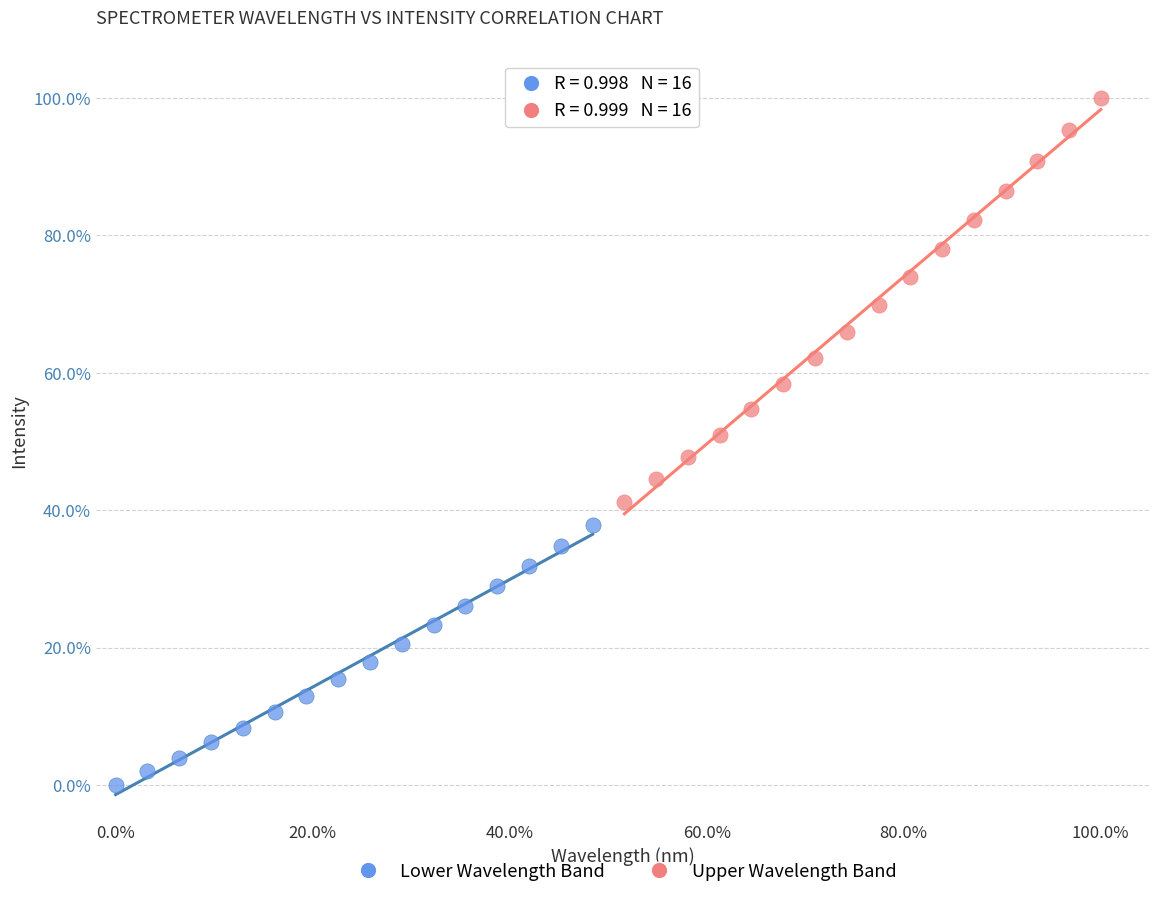

What are all the series names shown in the legend?

Lower Wavelength Band, Upper Wavelength Band